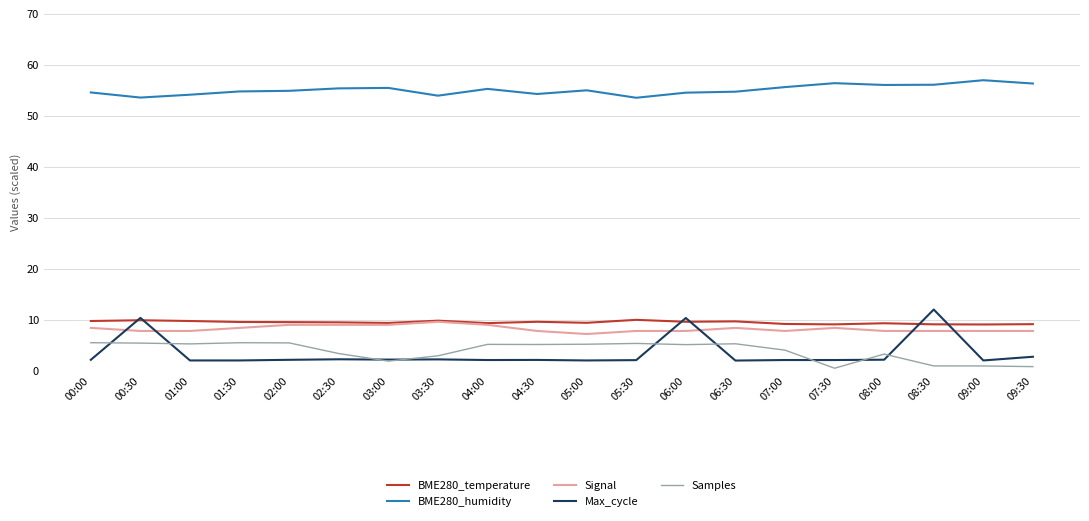

What is the maximum value for Max_cycle?

12.0